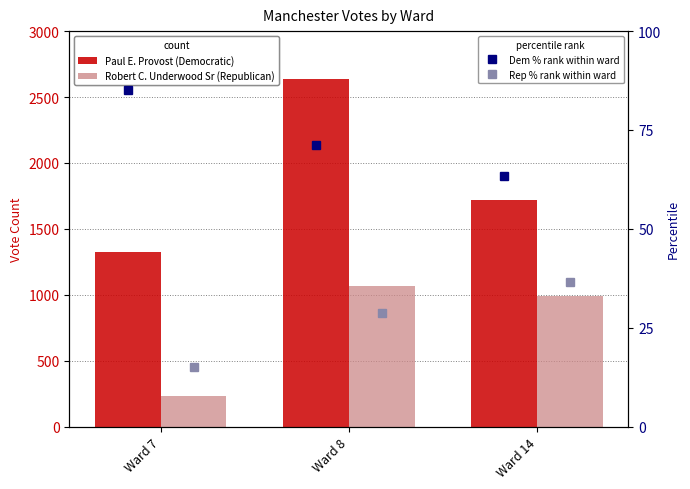

Is it true that Dem % rank within ward equals 63.4 at Ward 14?

True